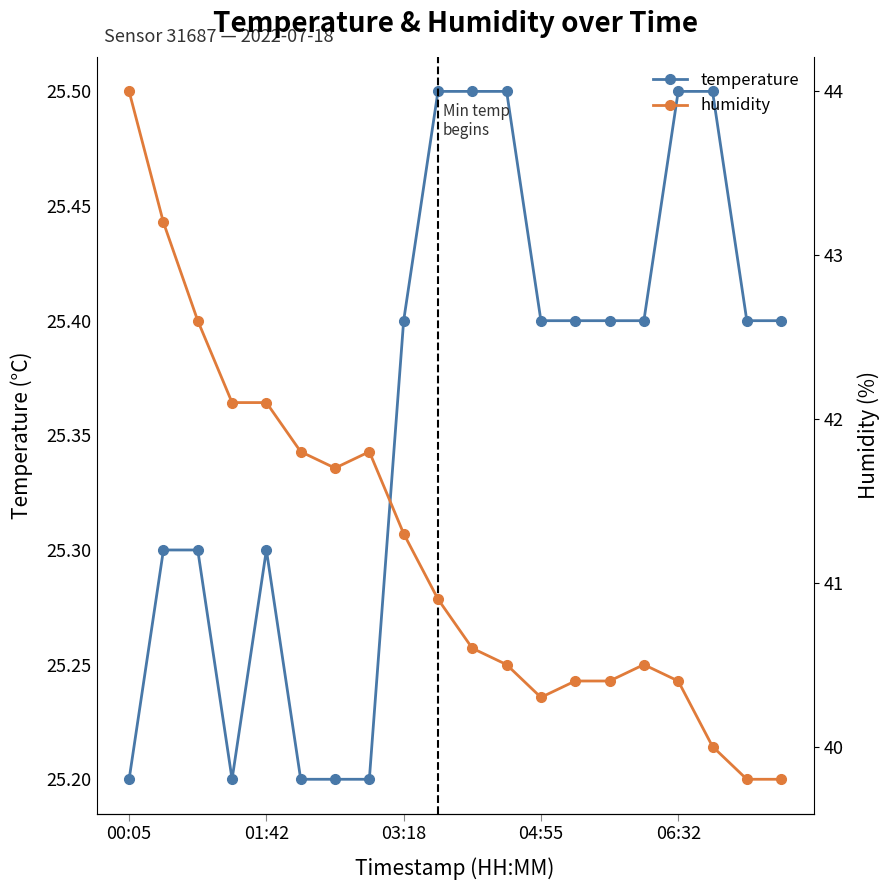

True or false: humidity and temperature cross at least once.

False